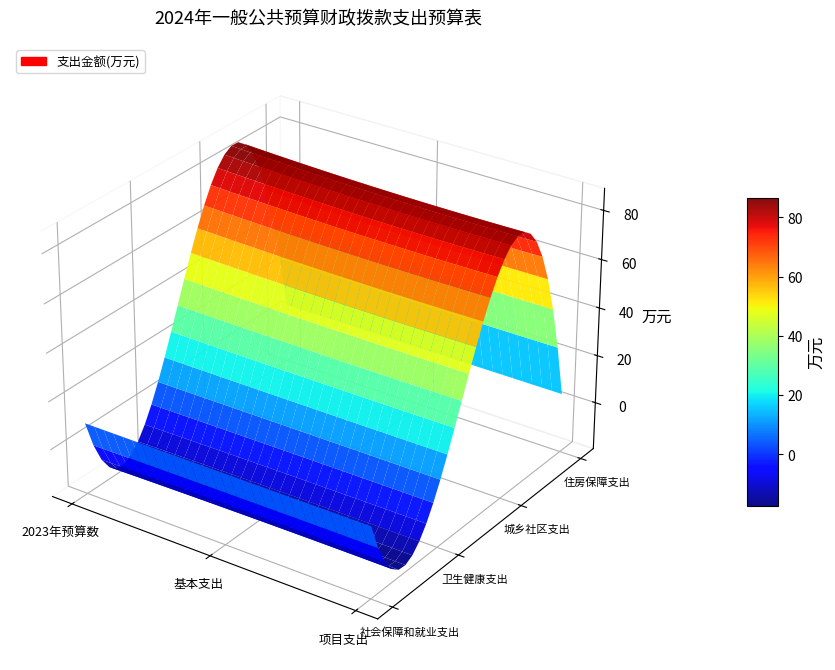

Reading left to right, list all the values displayed in this chart.

社会保障和就业支出: 9.9	9.9	9.9
卫生健康支出: 4.9	5.0	5.0
城乡社区支出: 82.4	80.5	80.5
住房保障支出: 4.9	4.9	4.9